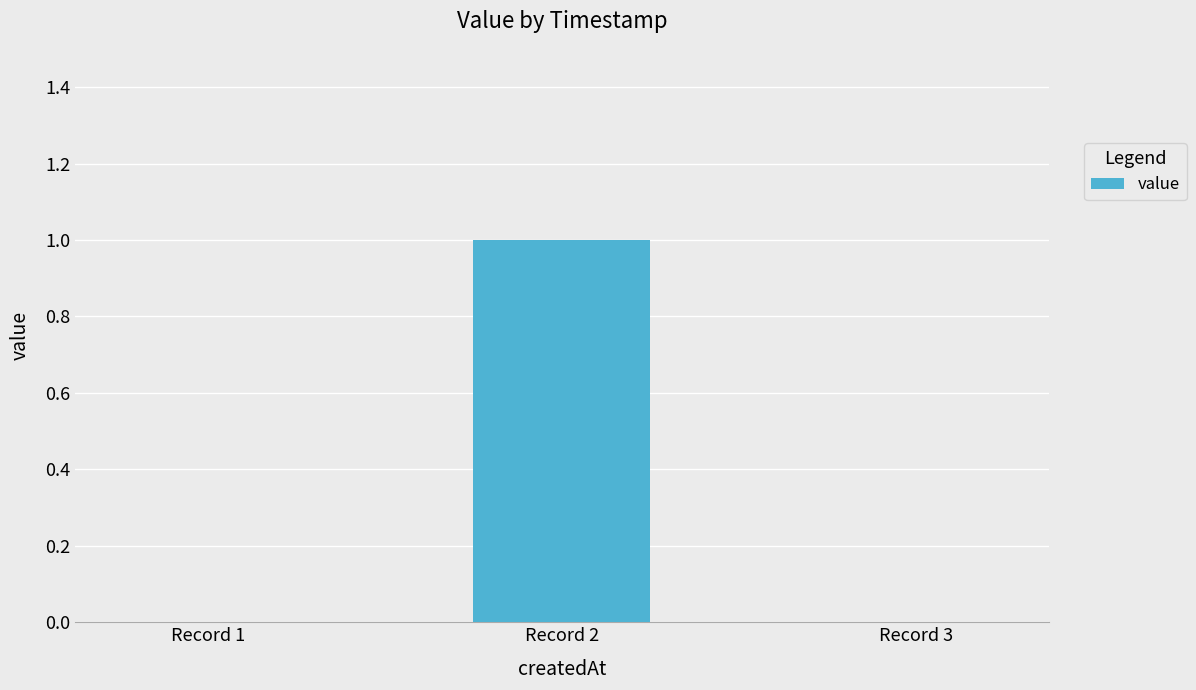

The chart shows a value of 1 at Record 2. True or false?

True